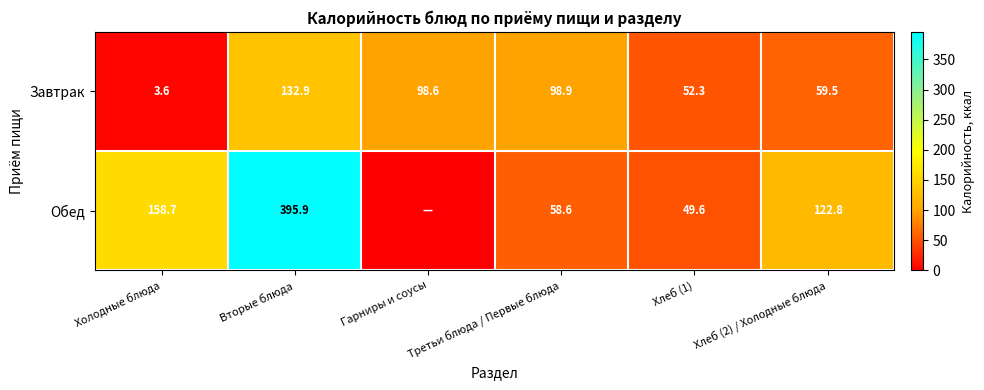

Read the Завтрак value at Холодные блюда.

3.6